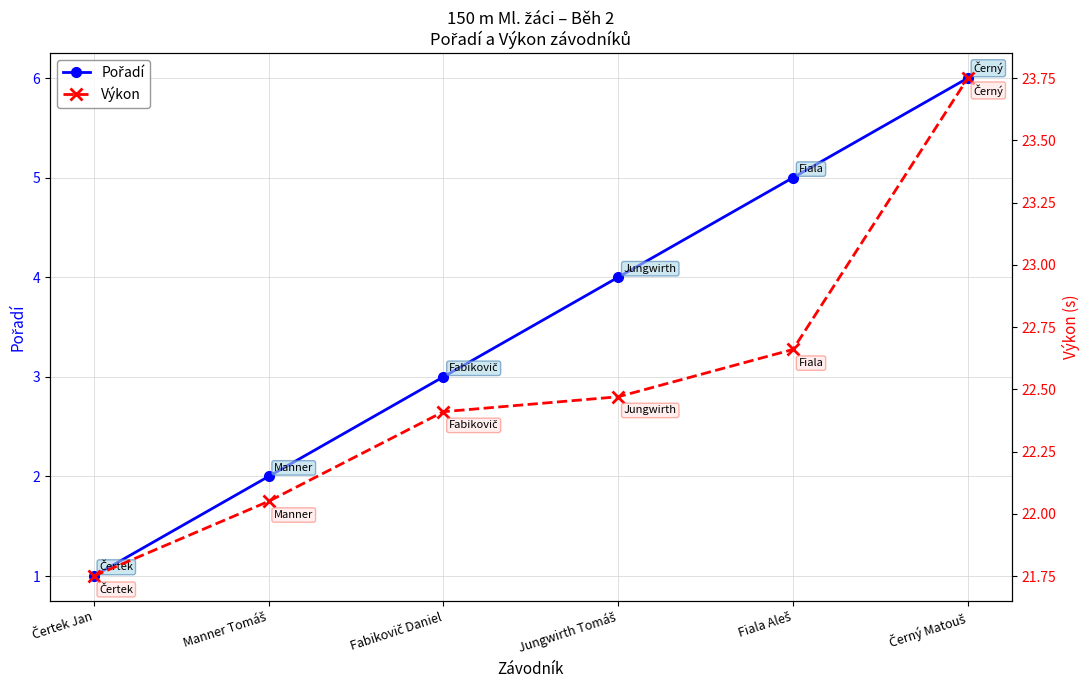

What is the smallest value displayed?

1.0